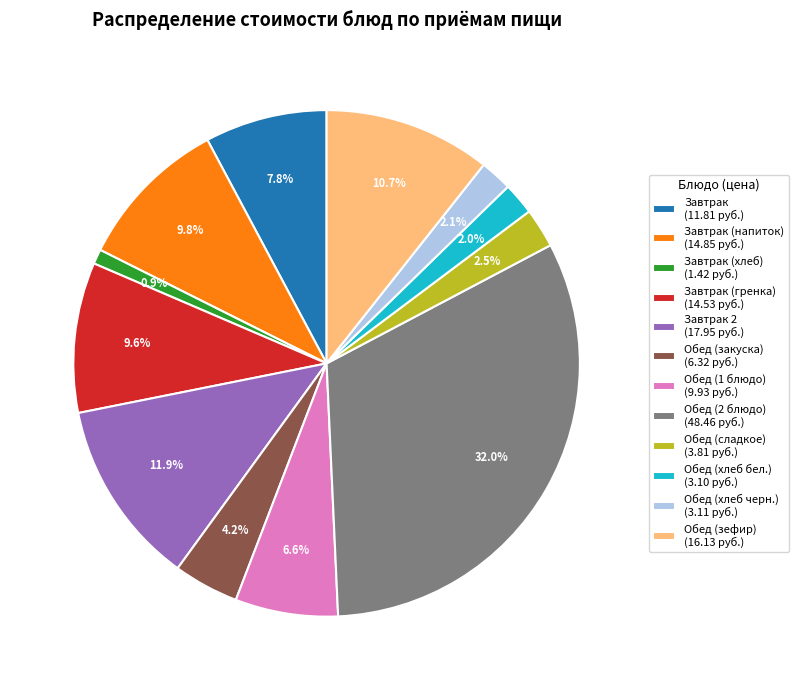

Between Завтрак (хлеб) (1.42 руб.) and Обед (закуска) (6.32 руб.), which is larger?

Обед (закуска) (6.32 руб.)